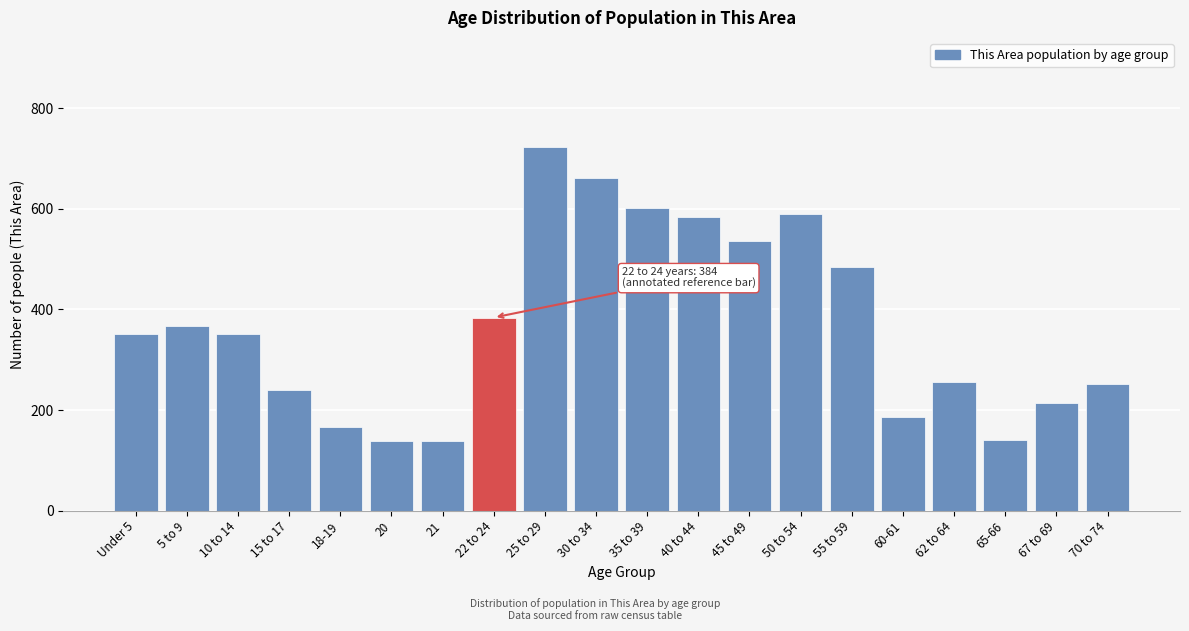

What is the label of the 5th bar from the right?

60-61